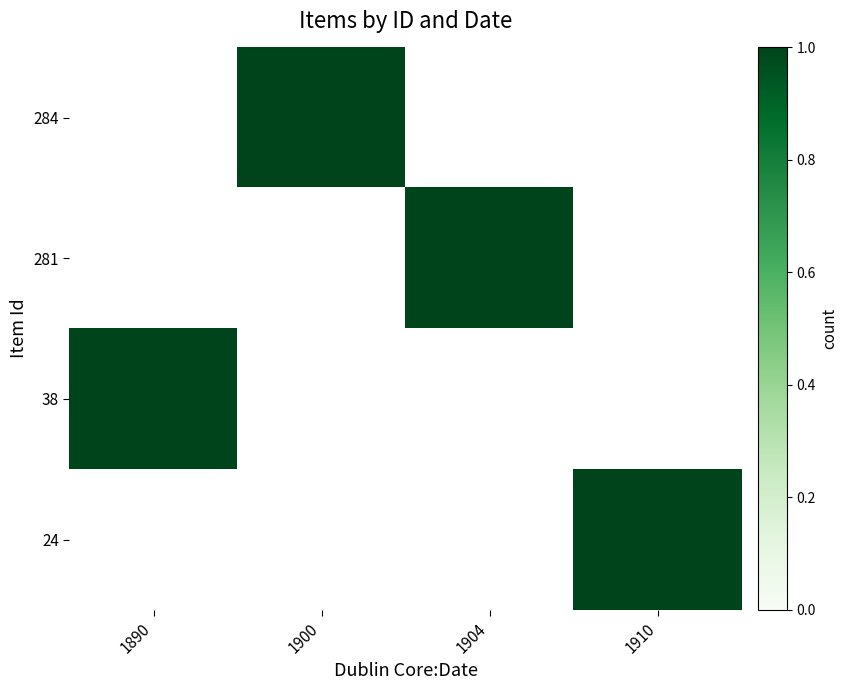

Rank the series by their average value, from highest to lowest.

284, 281, 38, 24